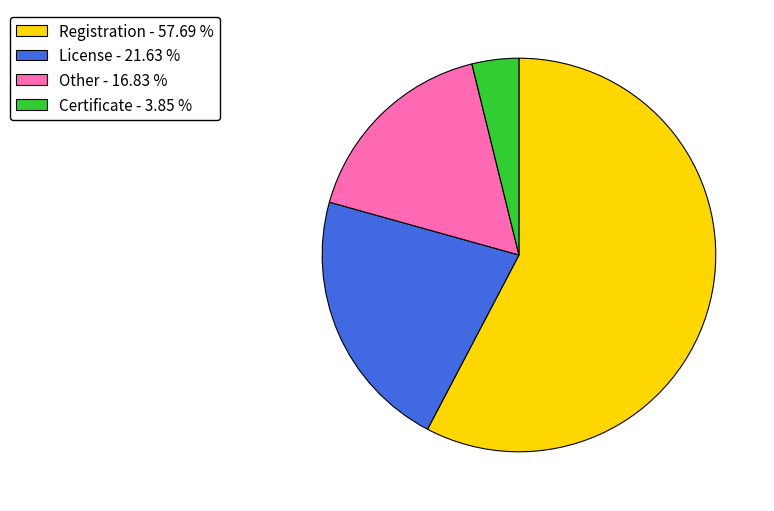

The License slice represents 9% of the pie. True or false?

False